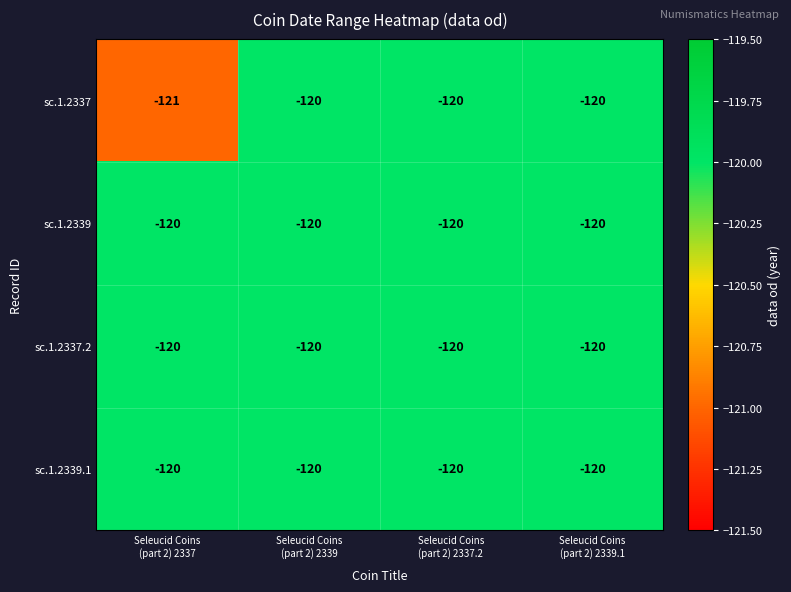

What is the minimum value for sc.1.2339.1?

-120